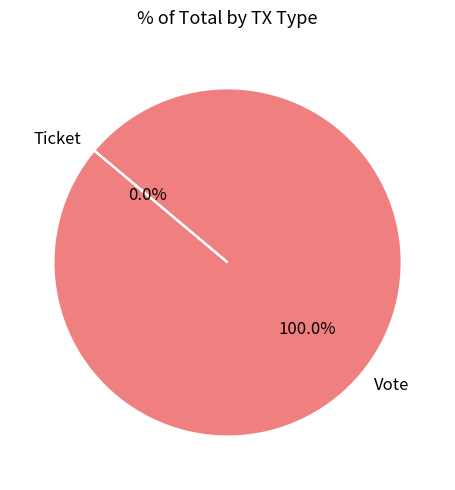

Is Ticket the majority of the pie?

No